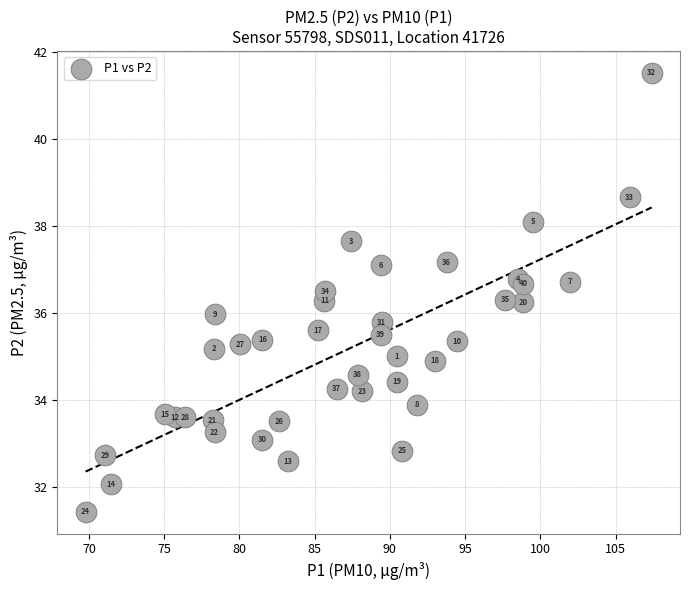

What Y value in the scatter plot is closest to 36?

36.0